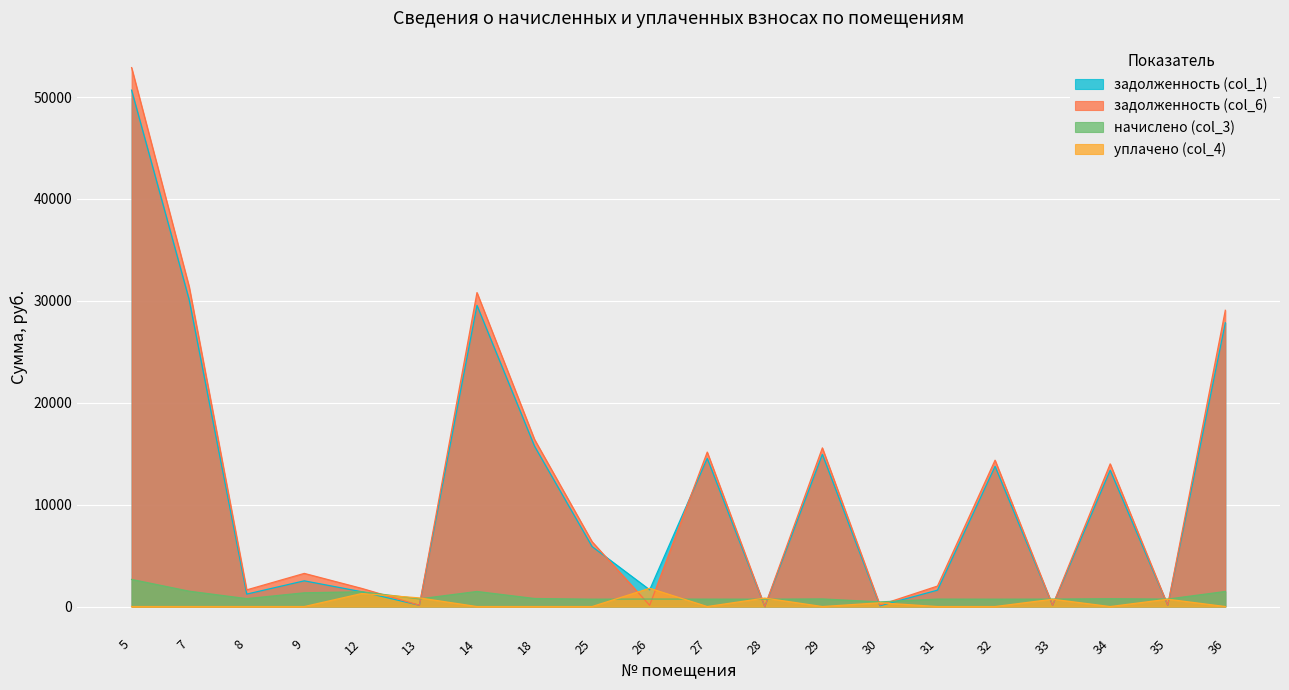

What are all the series names shown in the legend?

задолженность (col_1), задолженность (col_6), начислено (col_3), уплачено (col_4)